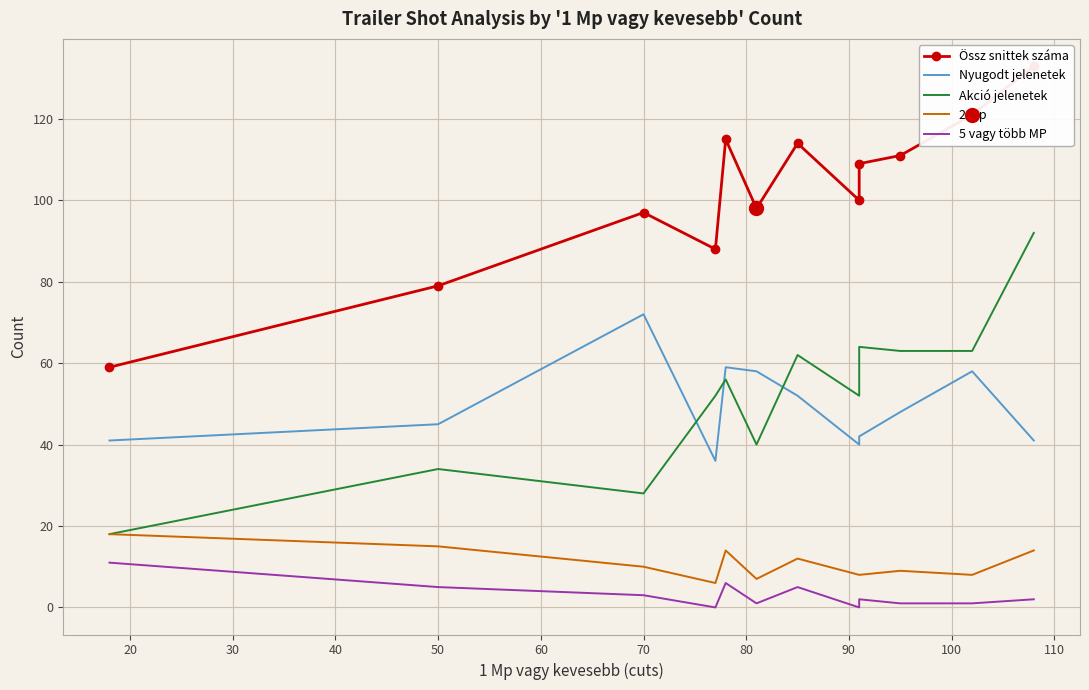

What is the value of the Nyugodt jelenetek point at the 10th from the left?

48